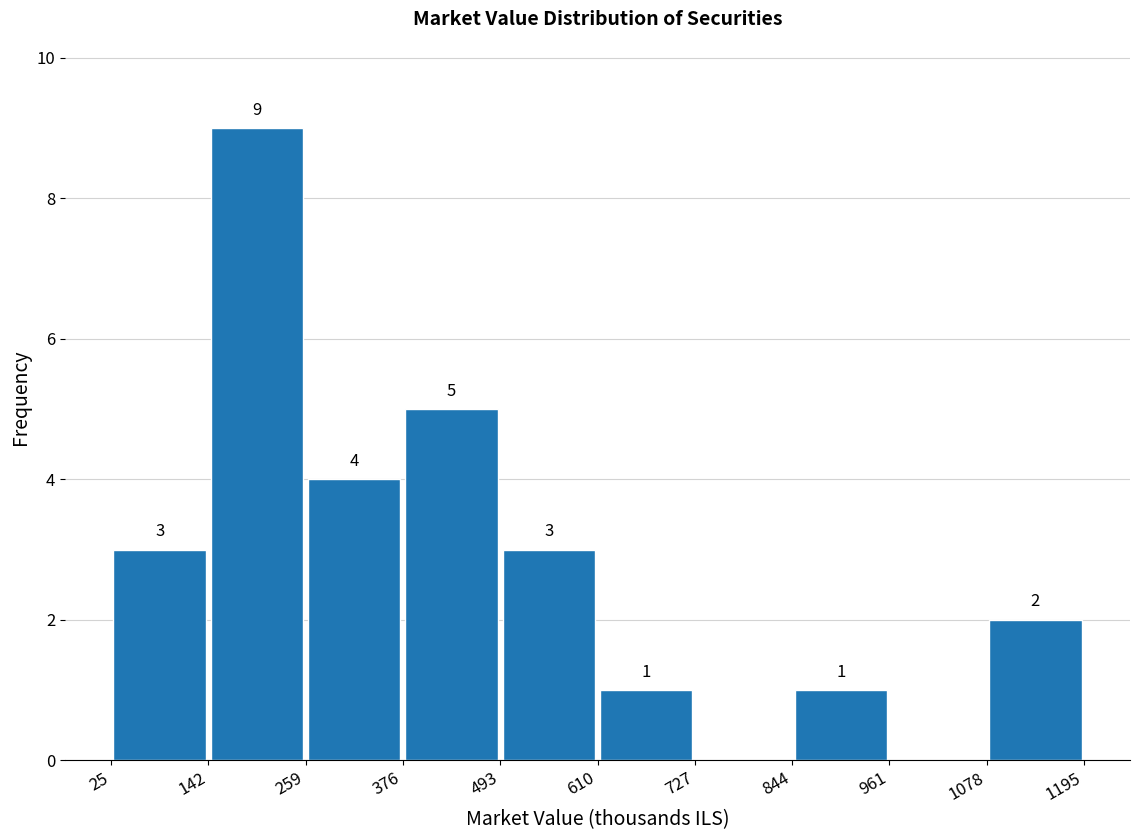

Which range on the x-axis has the tallest bar?

142 to 259